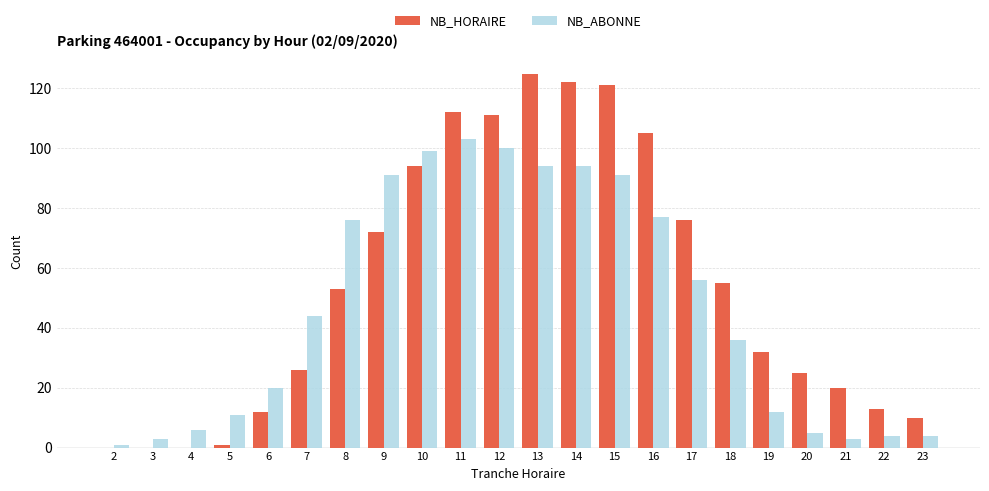

Count the number of categories in the chart.

22